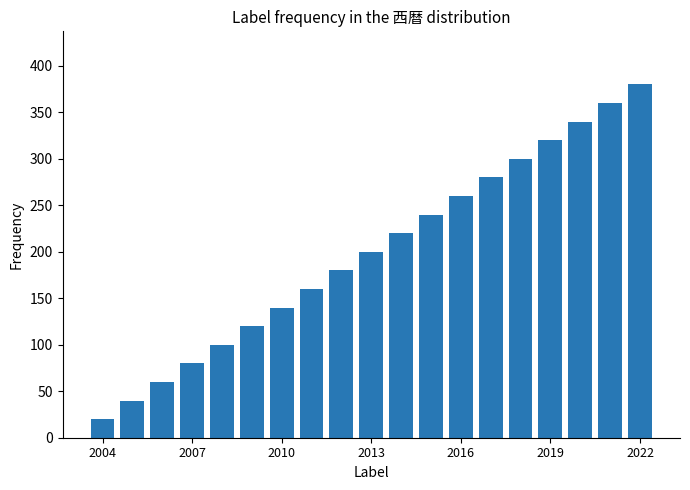

What is the difference between the maximum and minimum values?

360